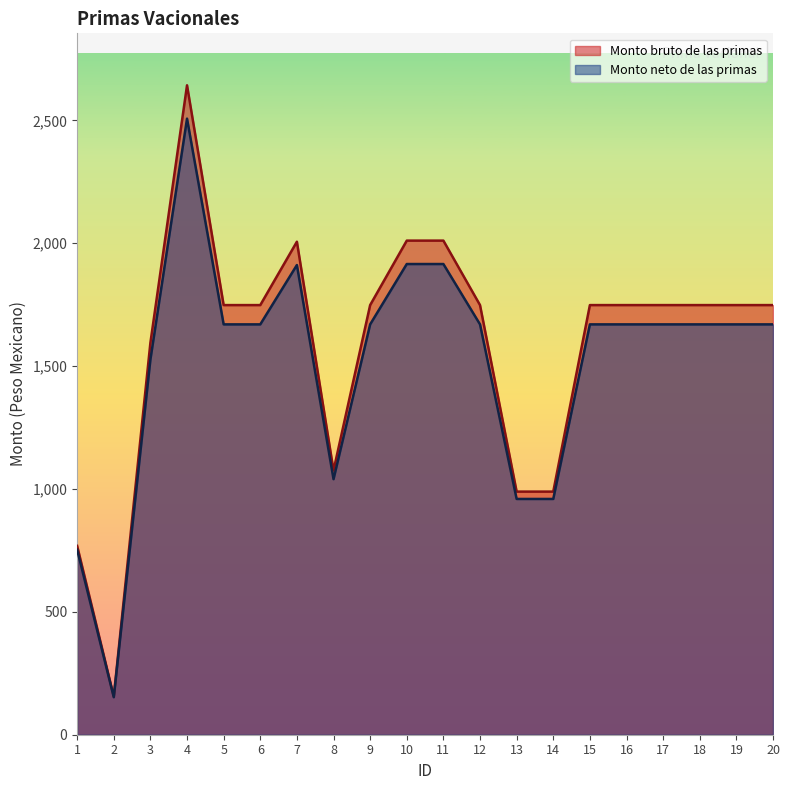

The Monto bruto de las primas series shows 1075.3 at 8. True or false?

True